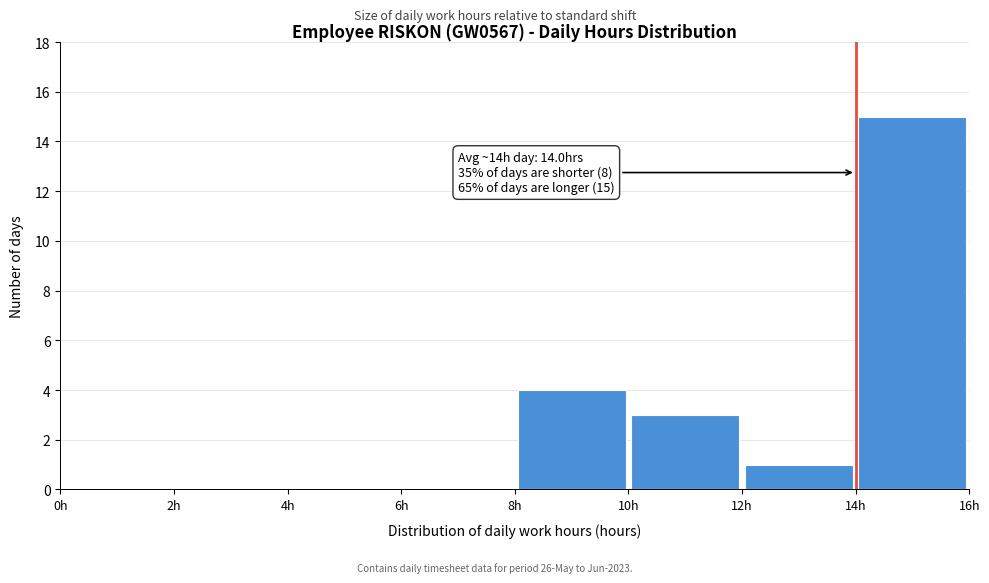

Which range on the x-axis has the tallest bar?

14 to 16